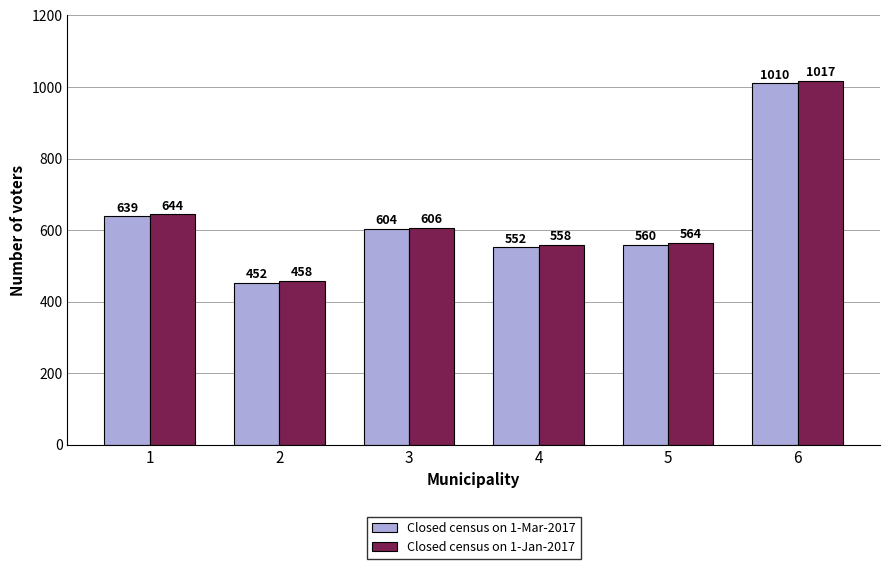

What is the maximum value shown in the chart?

1017